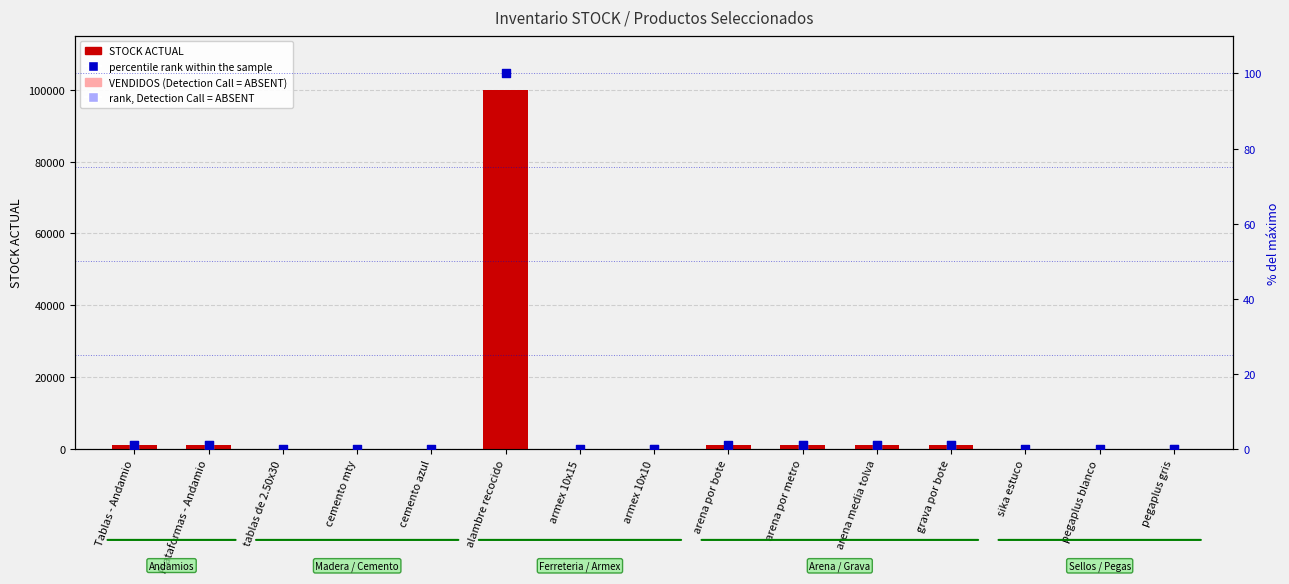

At which category is the sum across all series the highest?

alambre recocido